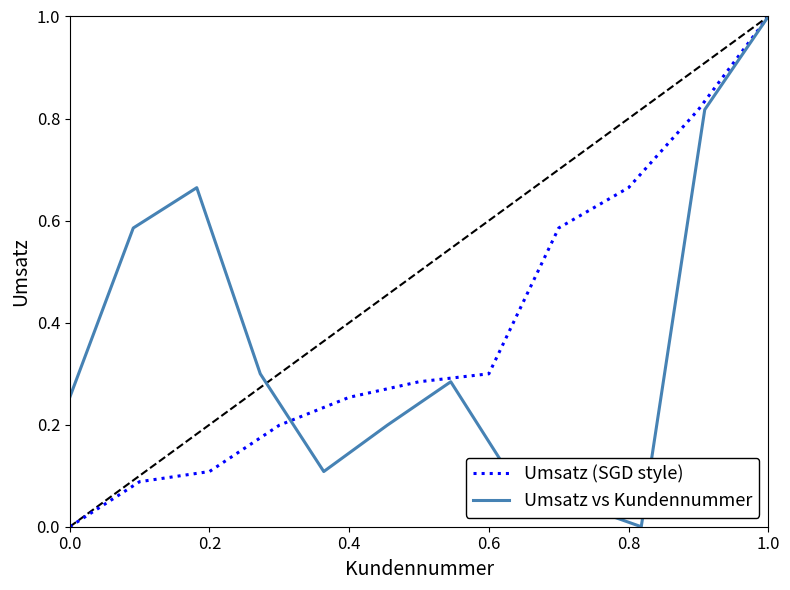

Which category has the highest value in the Umsatz (SGD style) series?

1.0